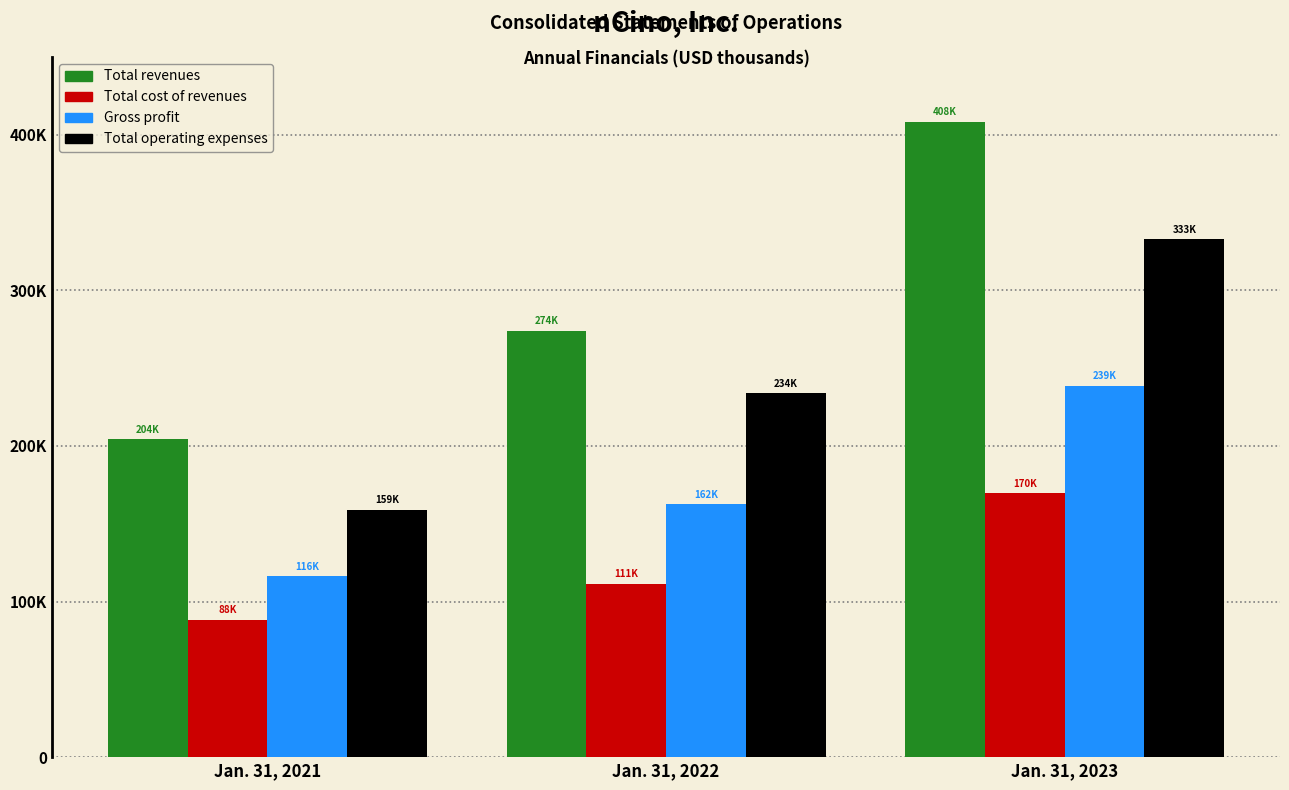

Does the chart contain any negative values?

No